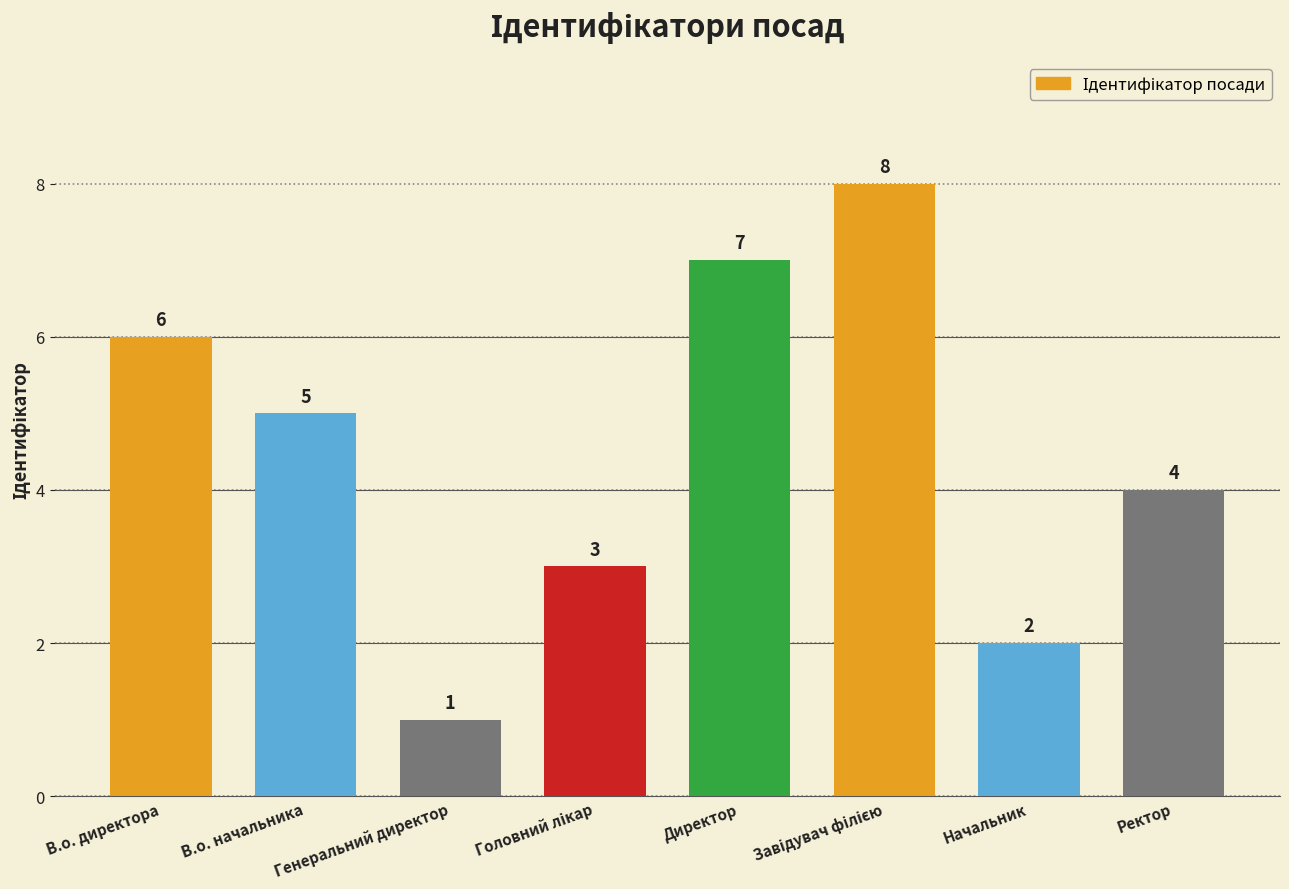

The value at Ректор is 2. True or false?

False